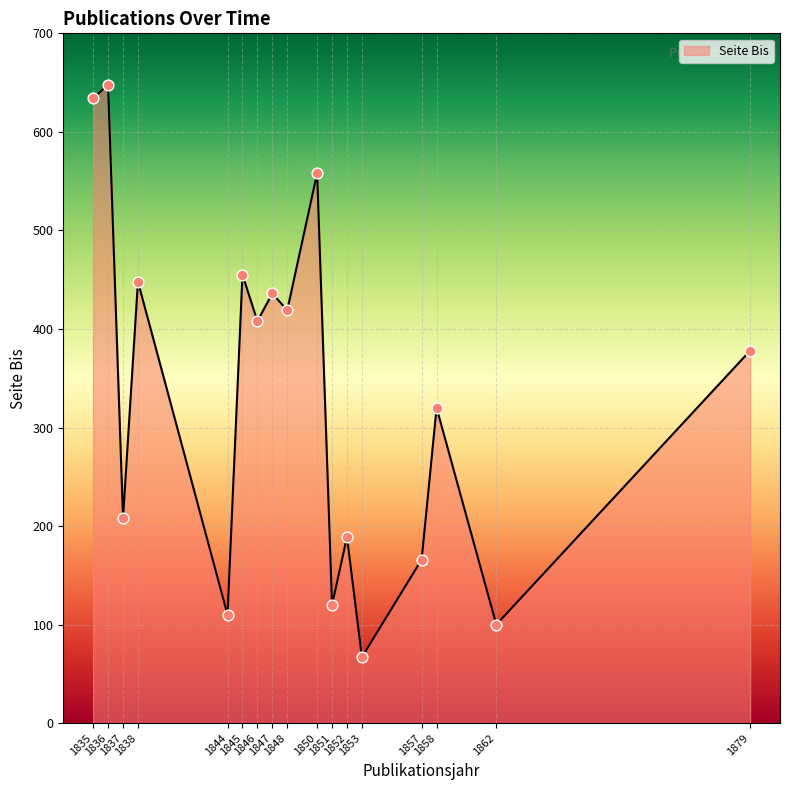

What is the ratio of the value at 1844 to the value at 1858?

0.3